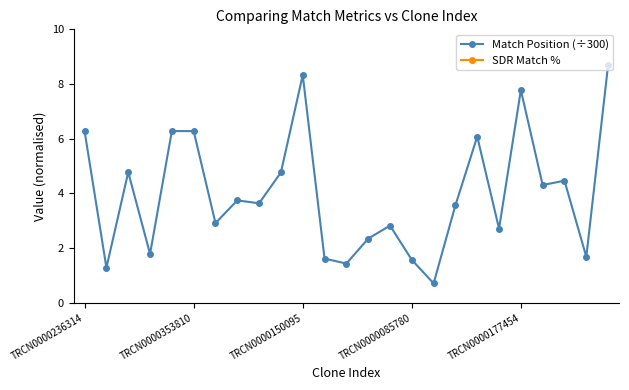

What are all the series names shown in the legend?

Match Position (÷300), SDR Match %